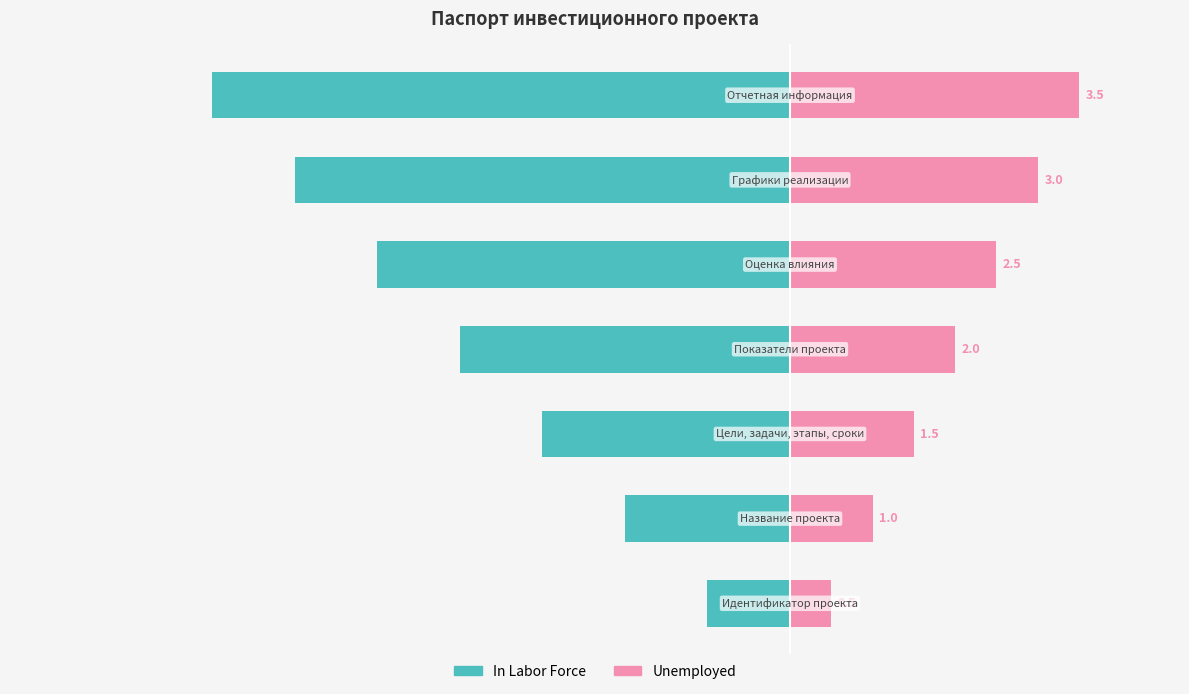

Reading right to left, what are all the values shown in this chart?

In Labor Force: -7.0	-6.0	-5.0	-4.0	-3.0	-2.0	-1.0
Unemployed: 3.5	3.0	2.5	2.0	1.5	1.0	0.5